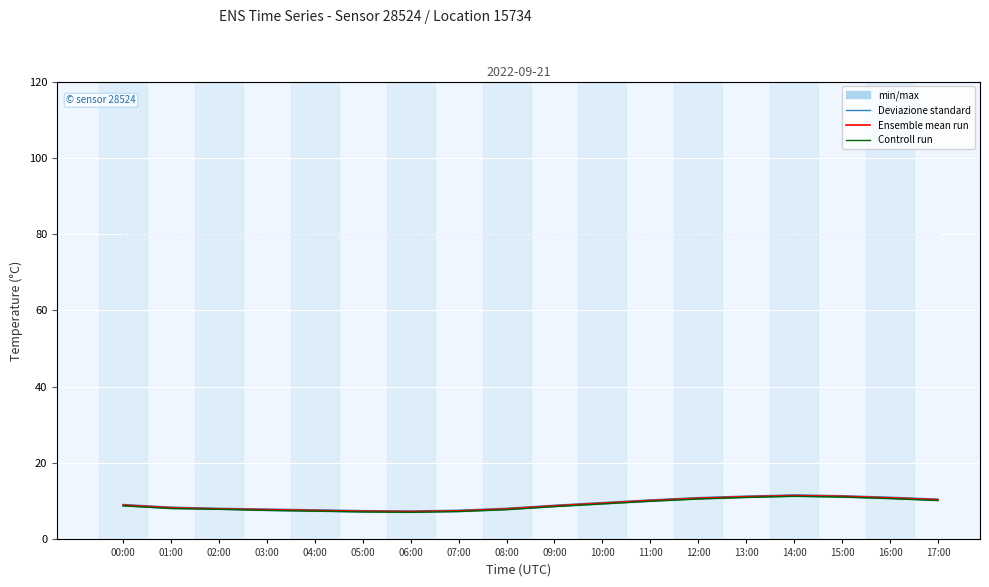

Read the Controll run value at 03:00.

7.6